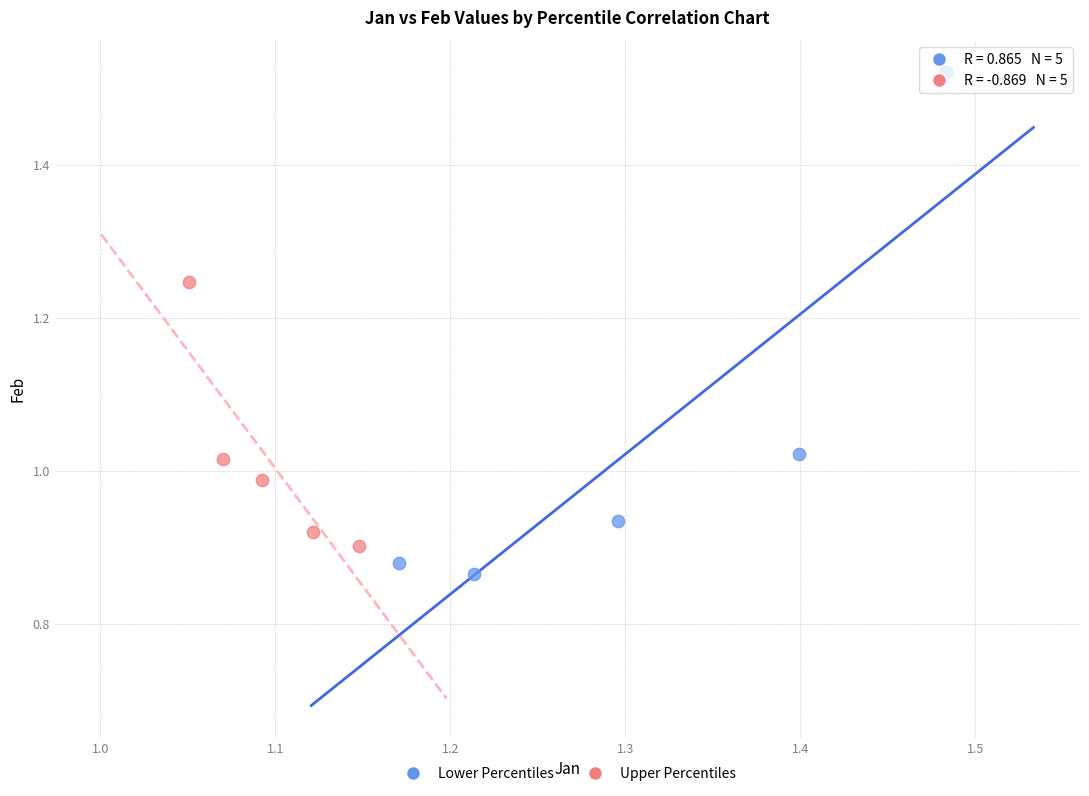

Which series reaches the maximum Y coordinate?

Lower Percentiles